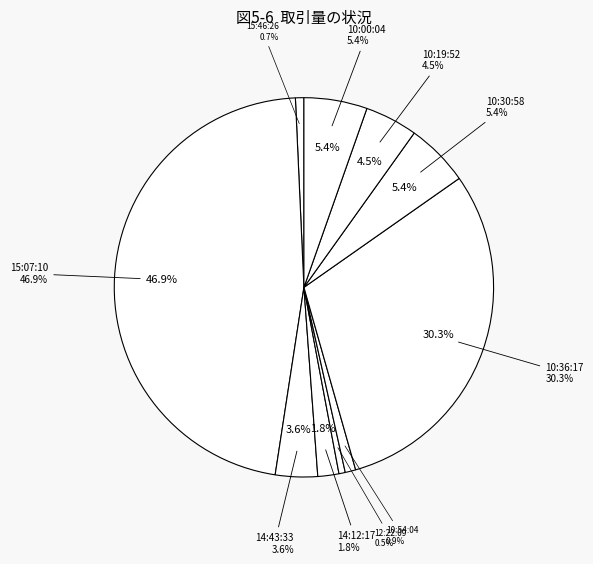

The 12:22:09 slice represents 1% of the pie. True or false?

True